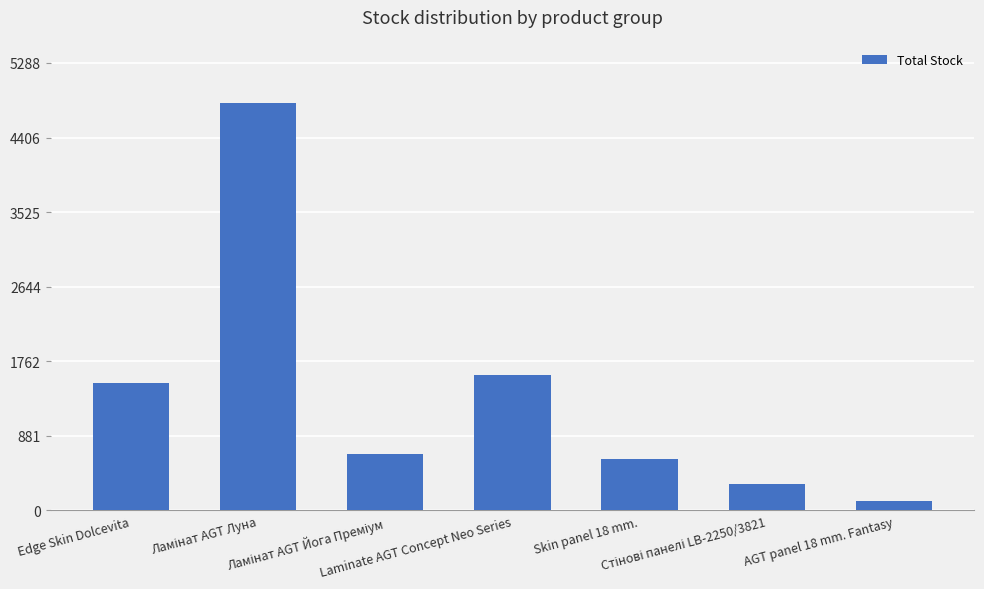

What is the difference between the maximum and second lowest values?

4491